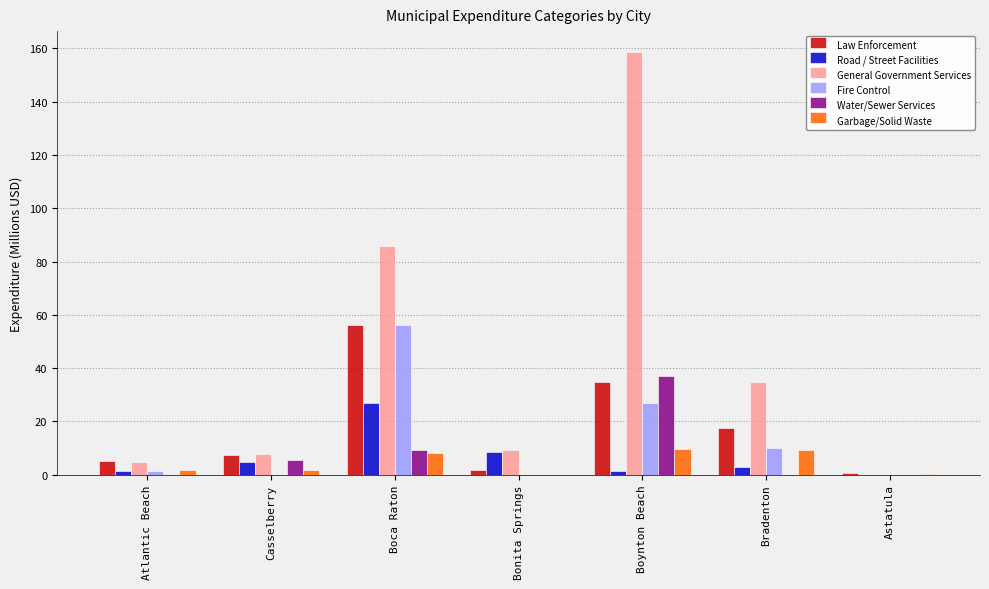

At which label is Road / Street Facilities closest to 13?

Bonita Springs